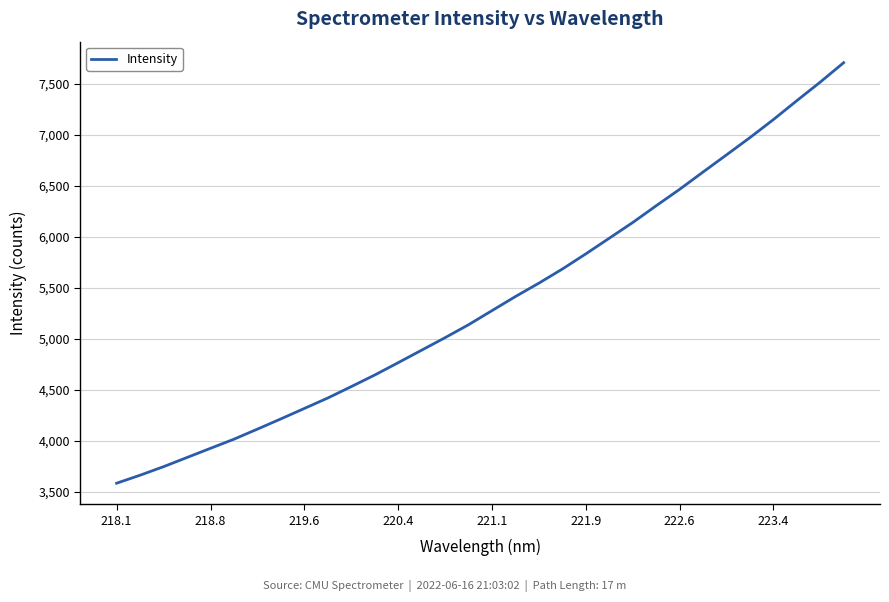

What is the minimum value shown in the chart?

3581.7